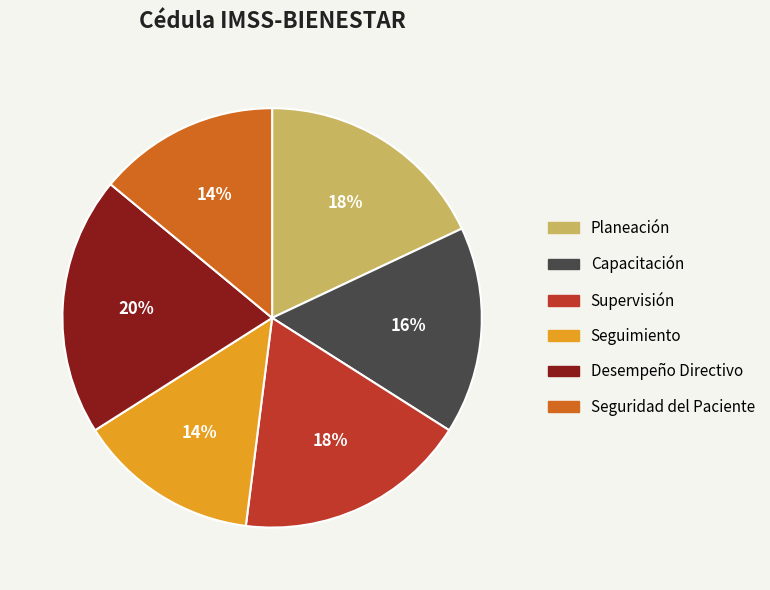

Is Capacitación the majority of the pie?

No